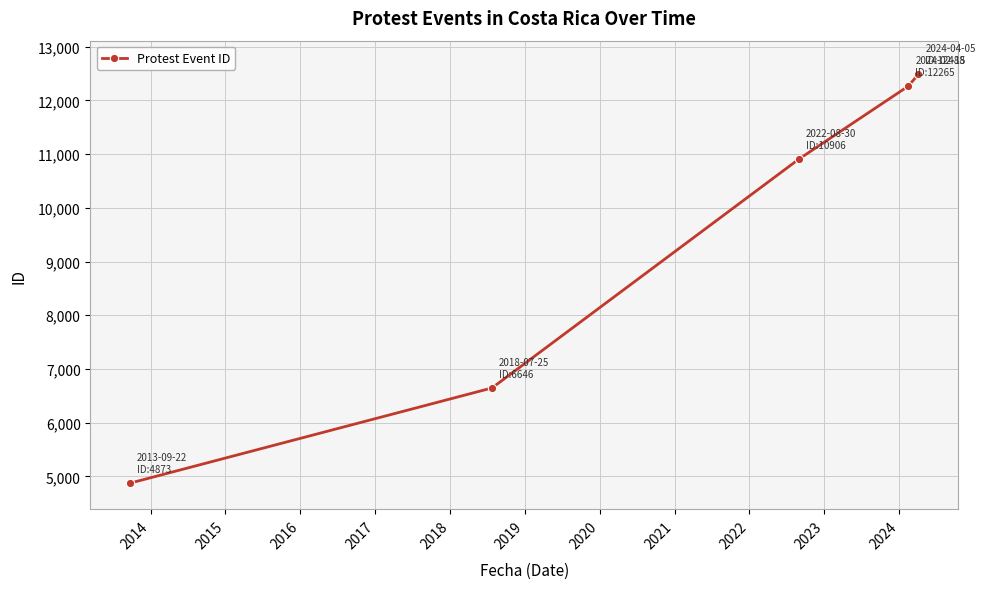

What is the value of the 1st point from the left?

4873